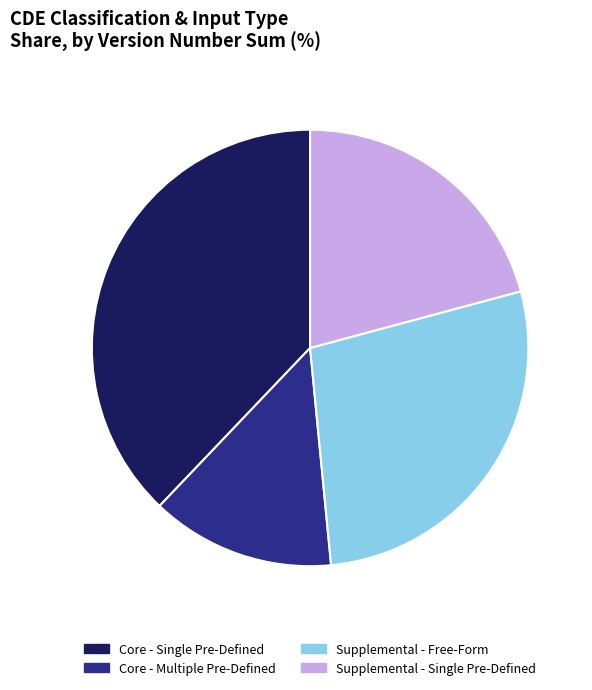

Rank the categories by value from highest to lowest.

Core - Single Pre-Defined, Supplemental - Free-Form, Supplemental - Single Pre-Defined, Core - Multiple Pre-Defined